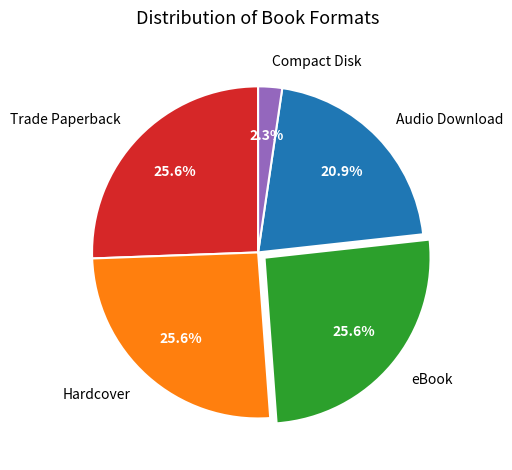

What is the smallest slice in the pie chart?

Compact Disk